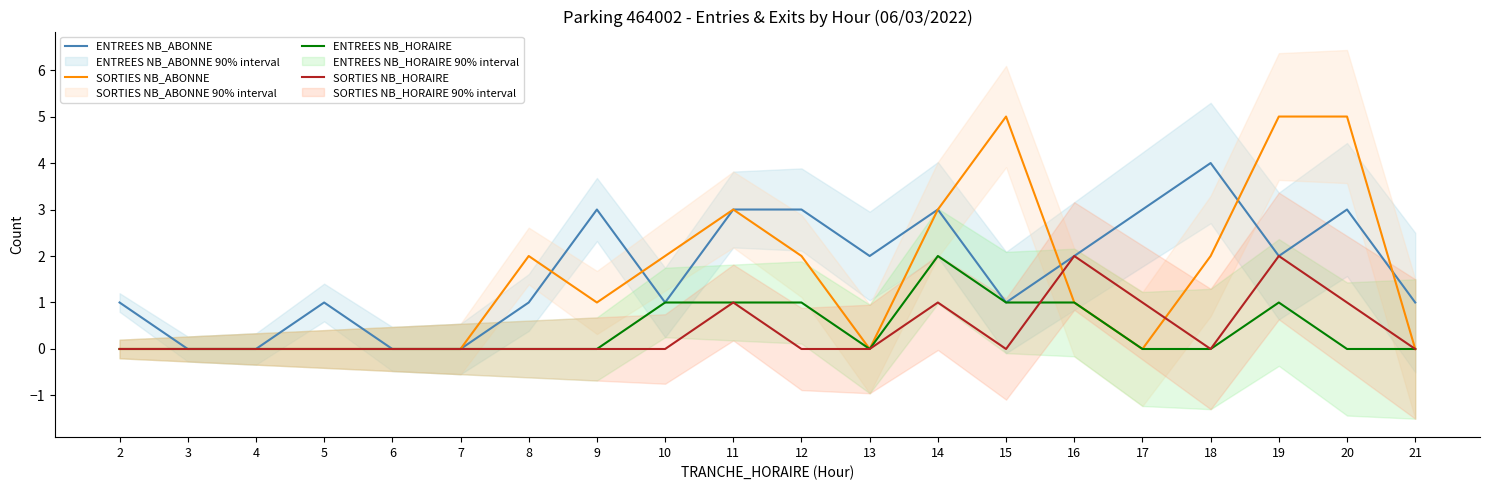

What is the total value across all series at 17?

4